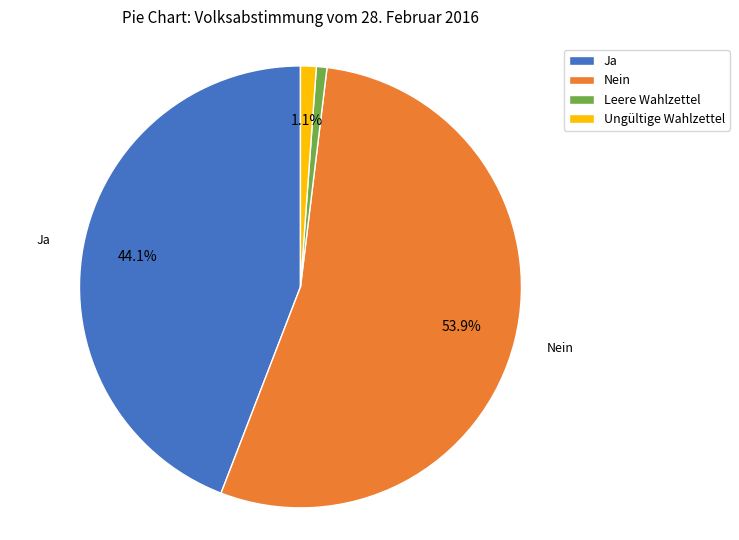

What percentage is NOT represented by Ungültige Wahlzettel?

98.9%